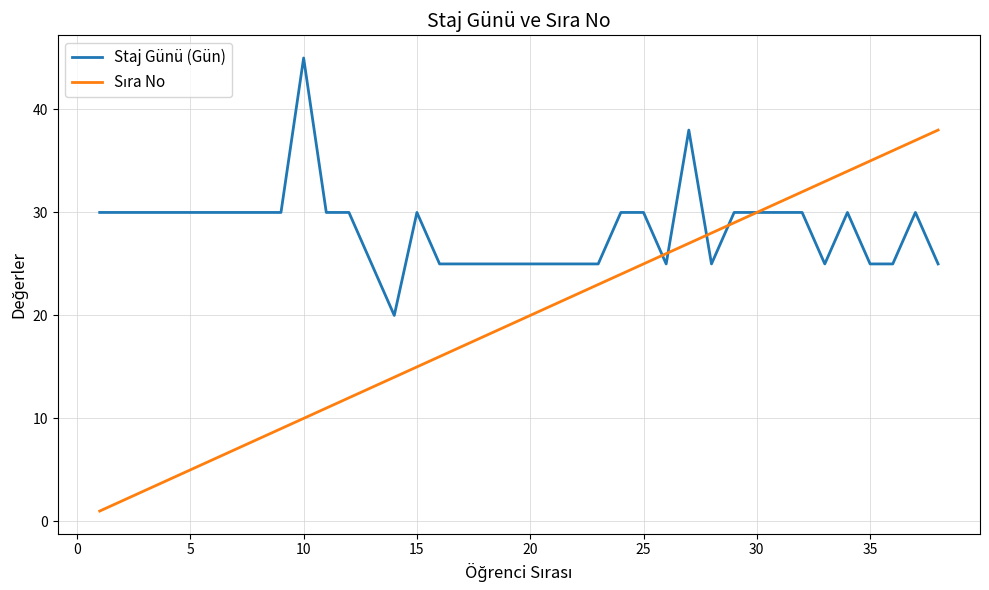

Which series has the largest total across all categories?

Staj Günü (Gün)